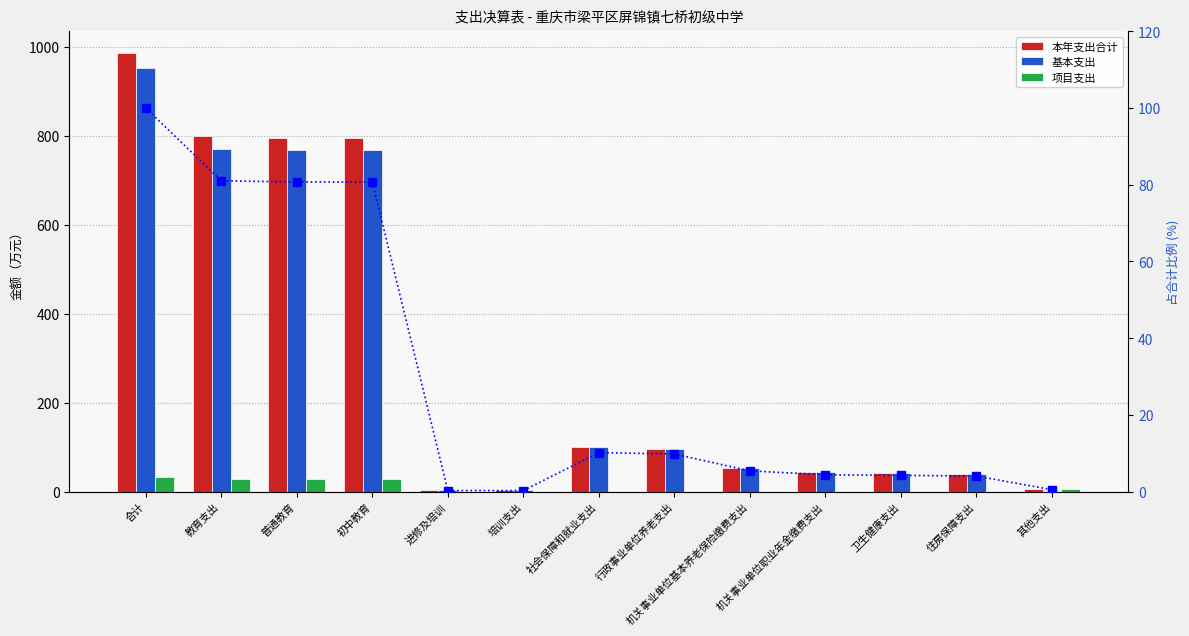

Is the value of 占合计比例 at 普通教育 greater than the value of 项目支出 at 初中教育?

Yes